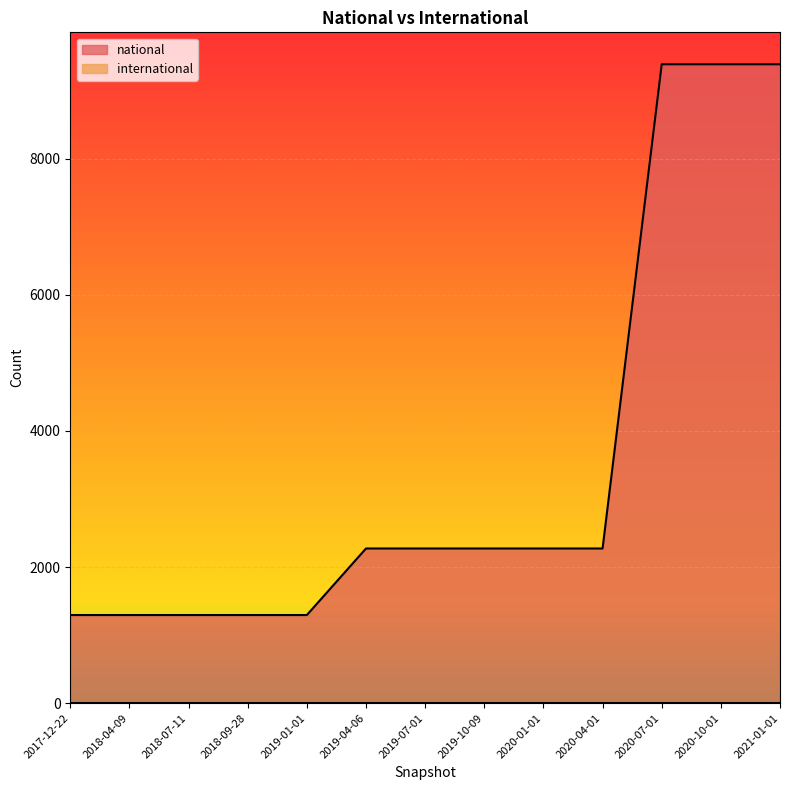

Count the values in the range 1295 to 2273.

10